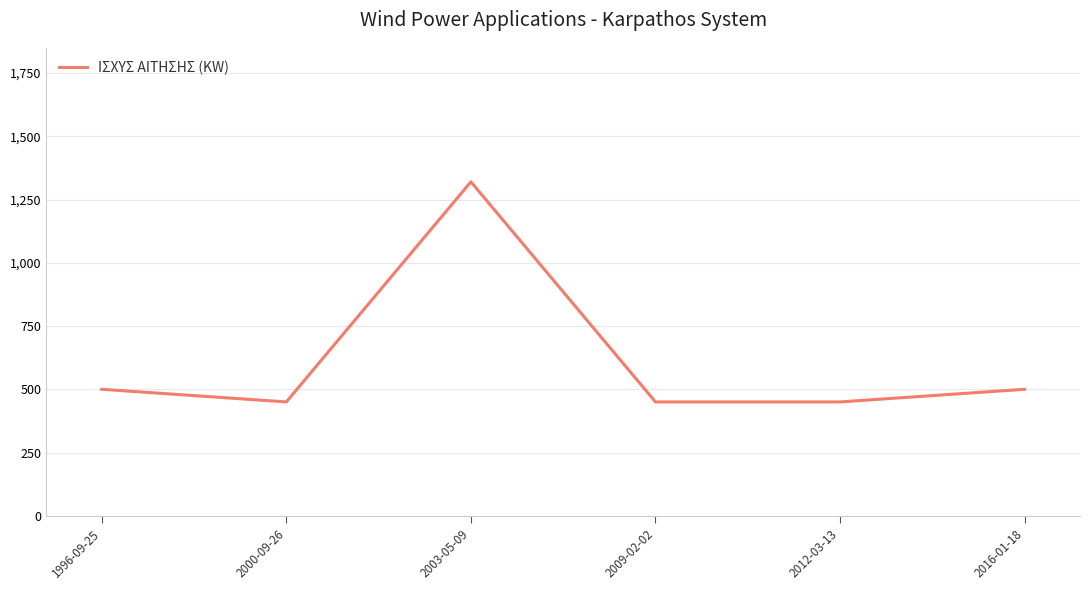

True or false: the data has more than 2 interior local peaks.

False